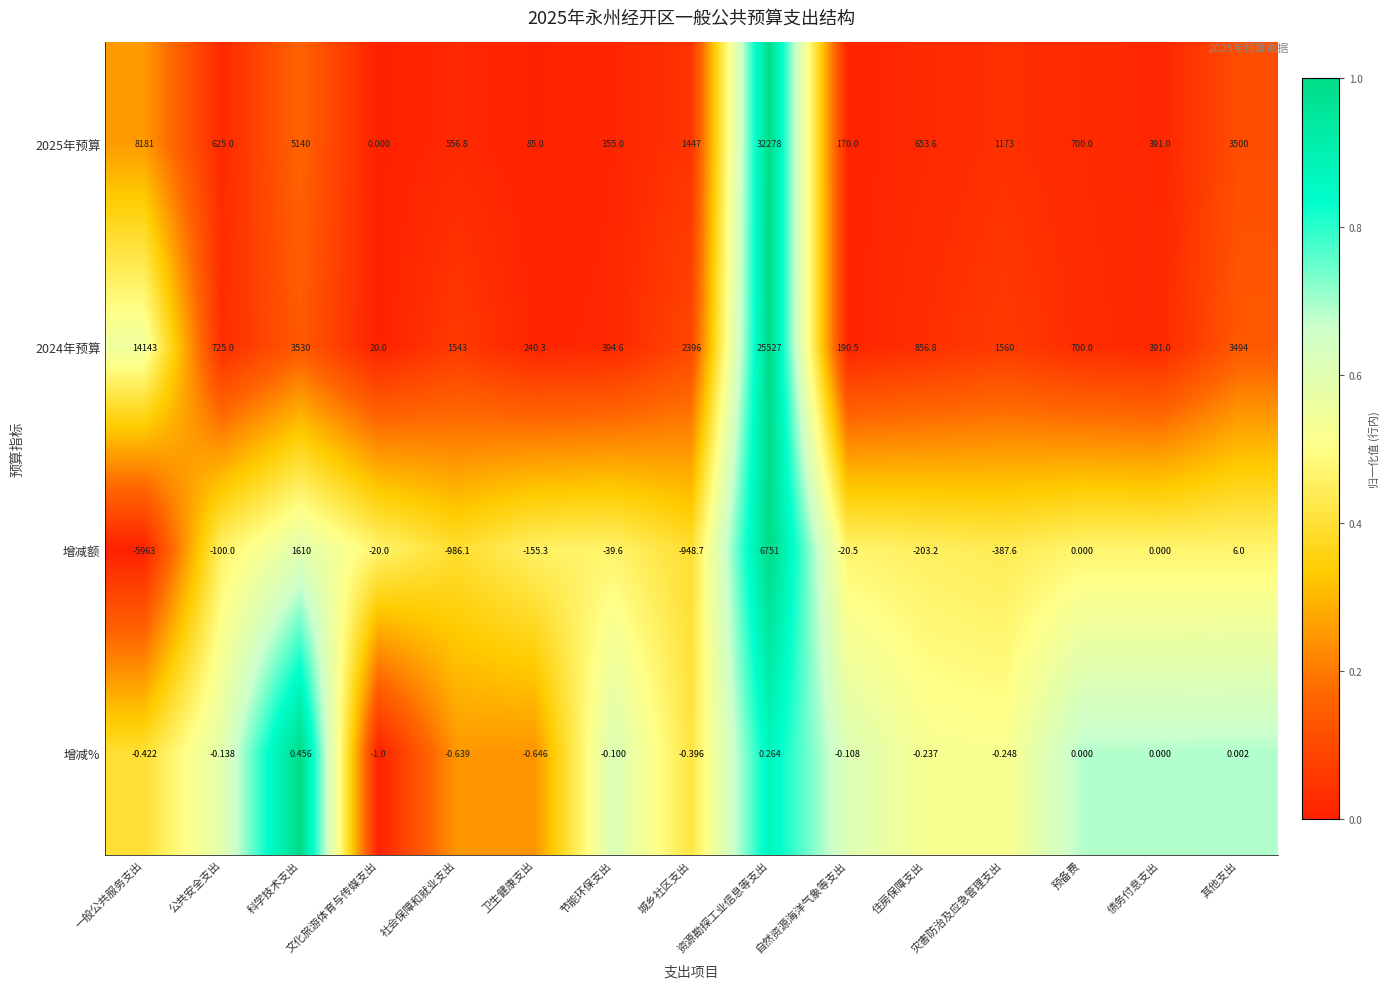

How many series are shown in this chart?

4